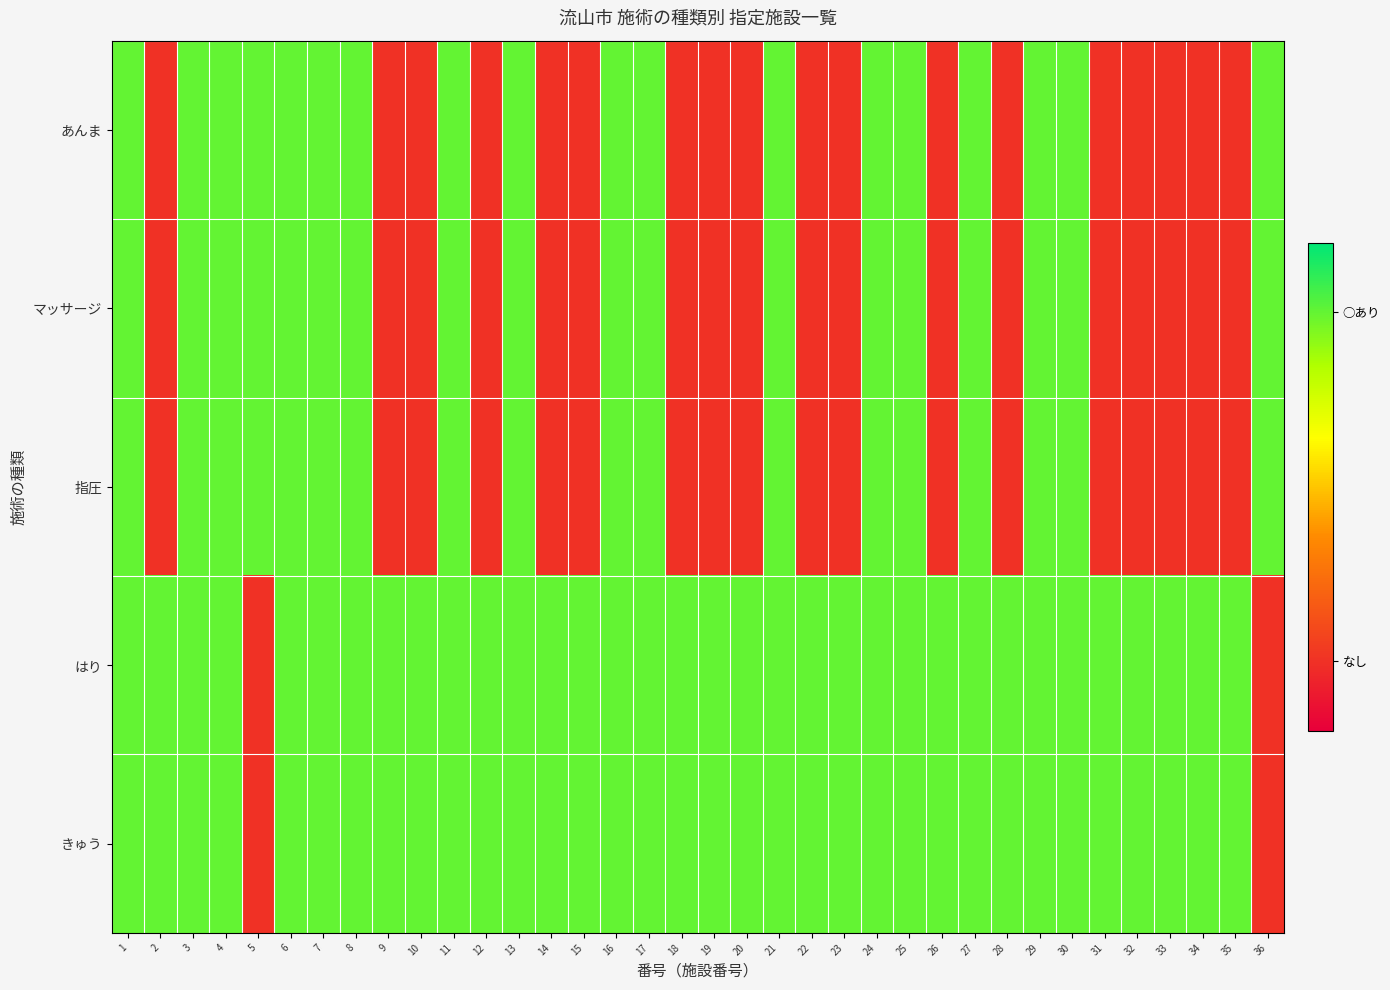

What is the total value across all series at 12?

2